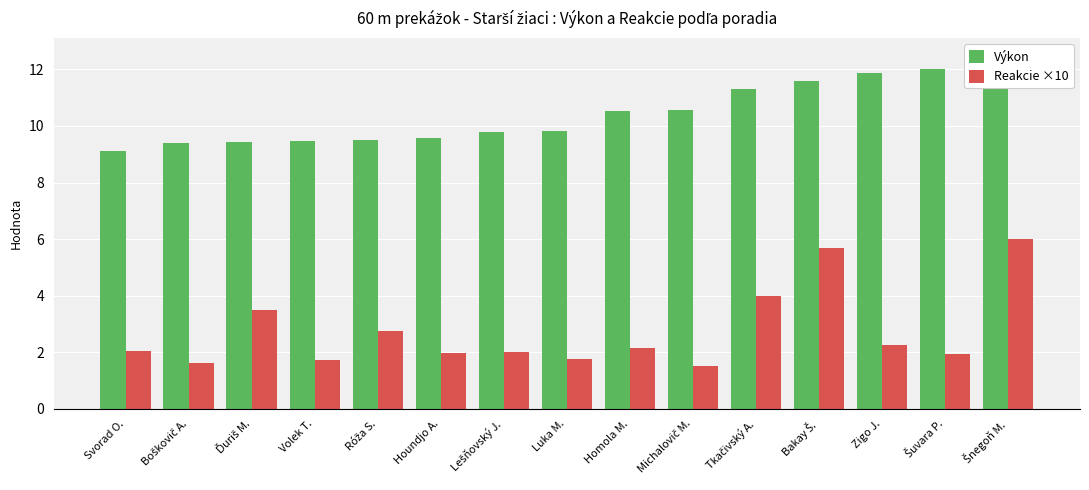

What is the difference between the Výkon values at Michalovič M. and Lešňovský J.?

0.8